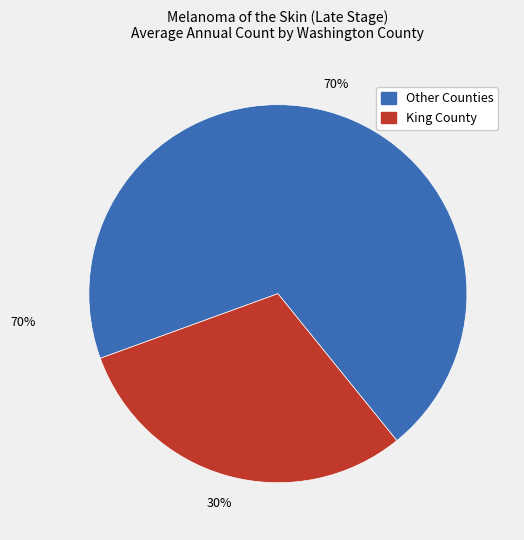

Is there a majority slice in this chart?

Yes